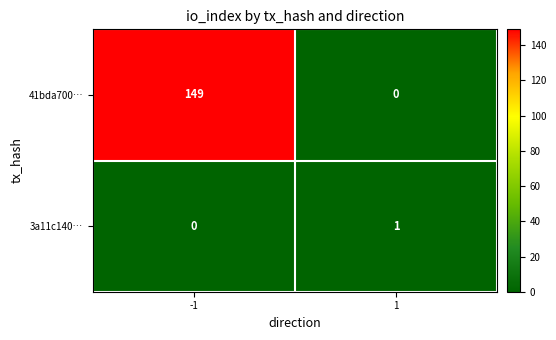

Rank the series at -1 from highest to lowest value.

41bda700…, 3a11c140…